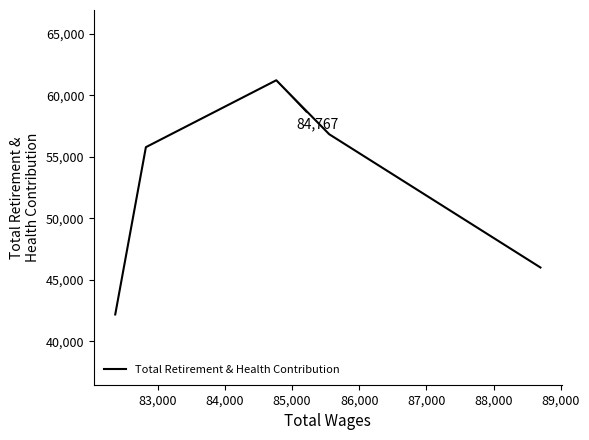

Does the chart display data point markers on the line(s)?

No